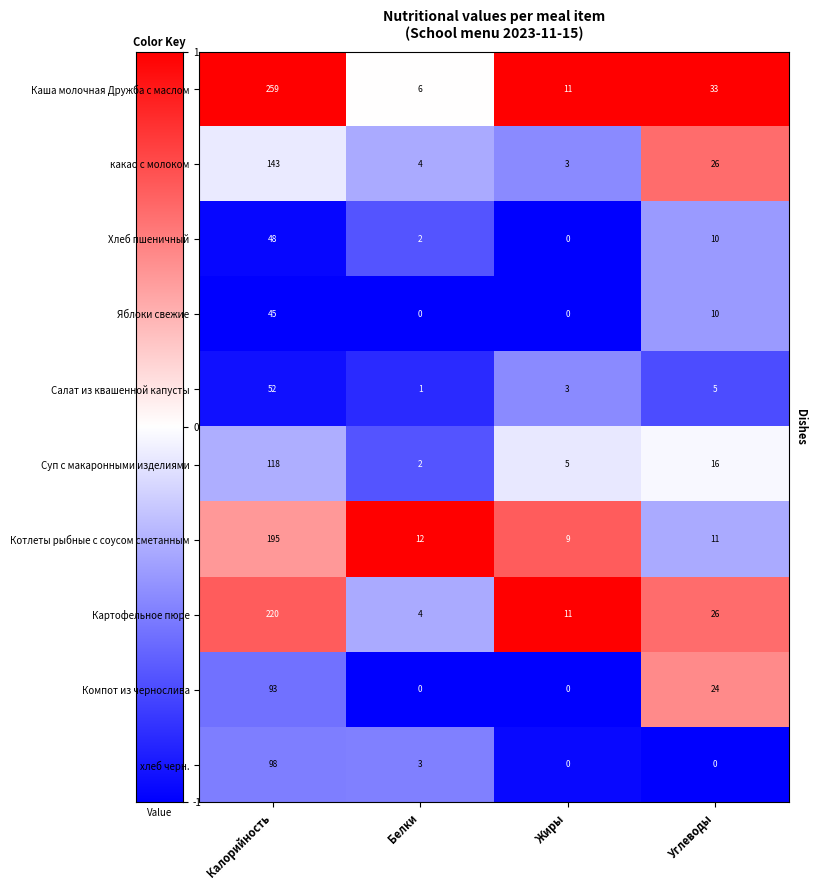

Count the number of categories in the chart.

4